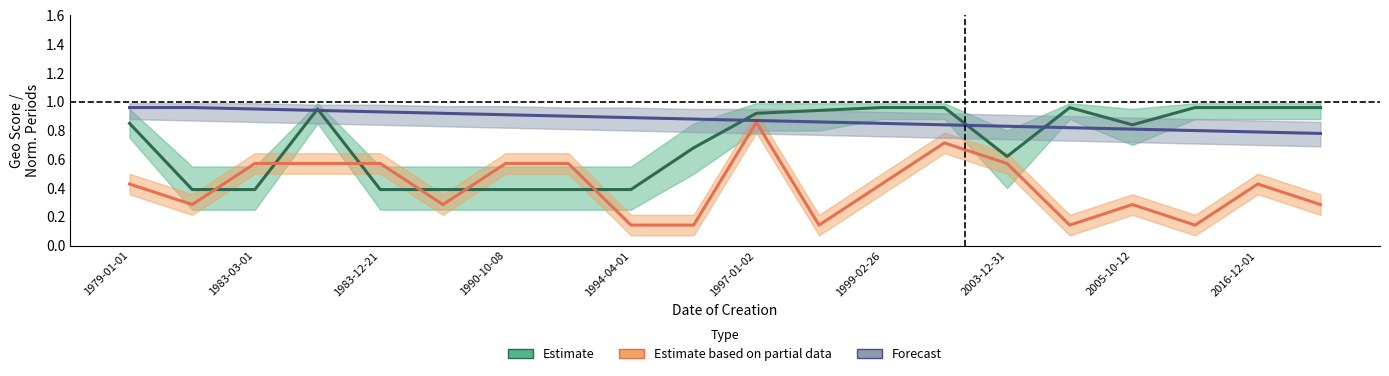

Rank the series by their average value, from highest to lowest.

Forecast, Estimate, Estimate based on partial data